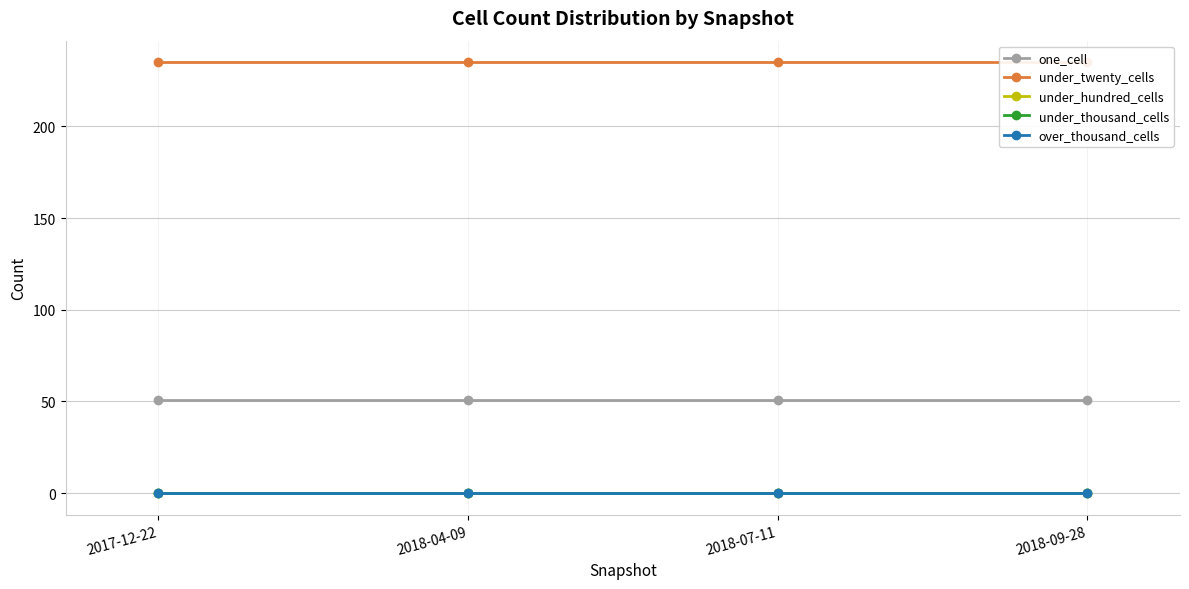

What is the value of the under_twenty_cells point at the 2nd from the left?

235